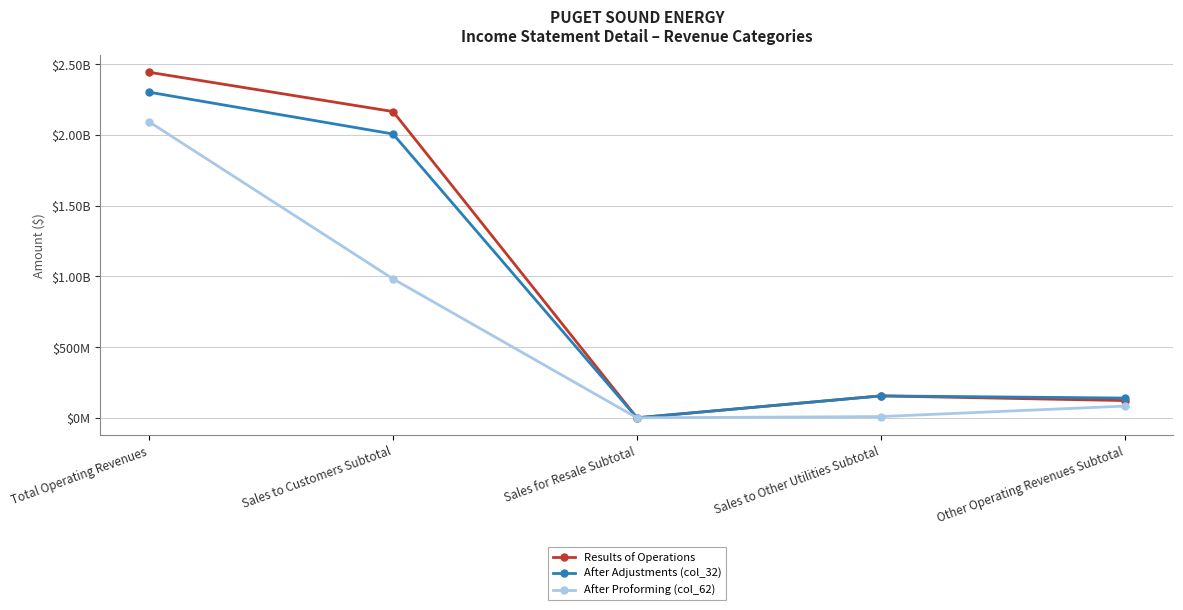

Is the value of After Adjustments (col_32) at Other Operating Revenues Subtotal greater than the value of After Proforming (col_62) at Total Operating Revenues?

No